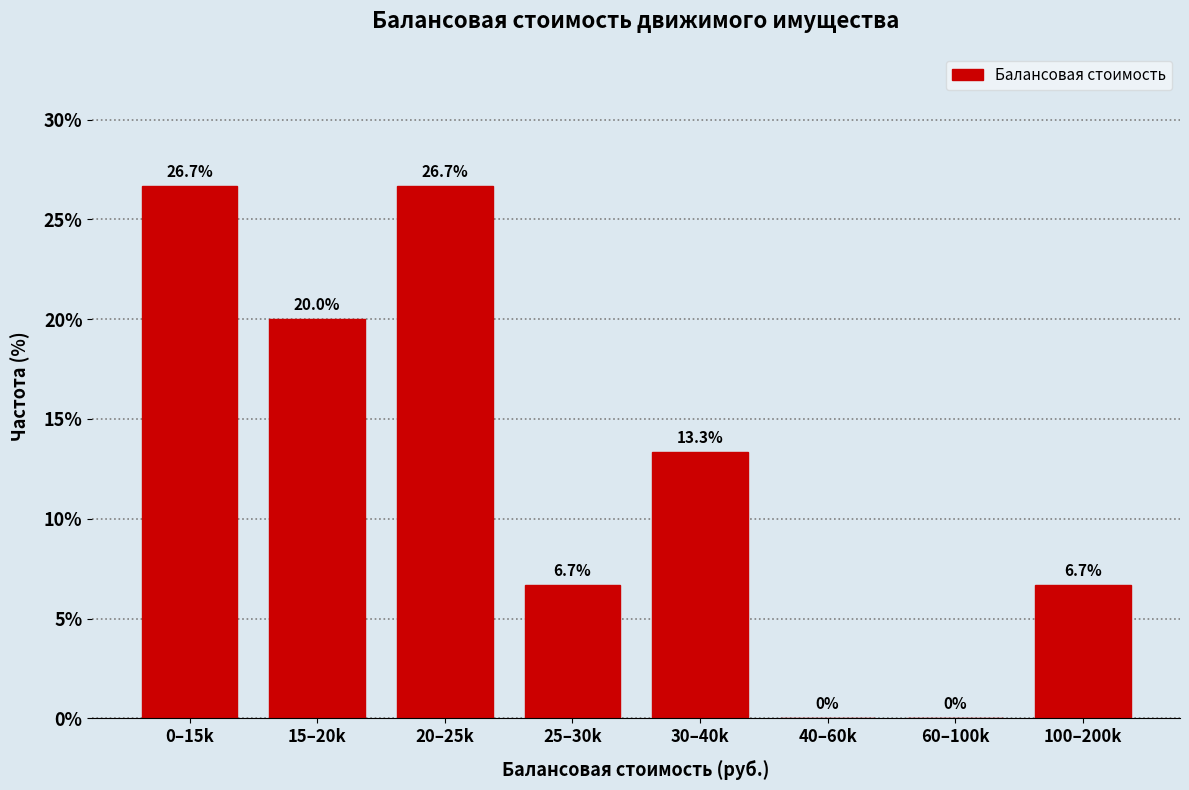

Reading left to right, extract all data points from this chart.

0–15k=26.7	15–20k=20.0	20–25k=26.7	25–30k=6.7	30–40k=13.3	40–60k=0.0	60–100k=0.0	100–200k=6.7